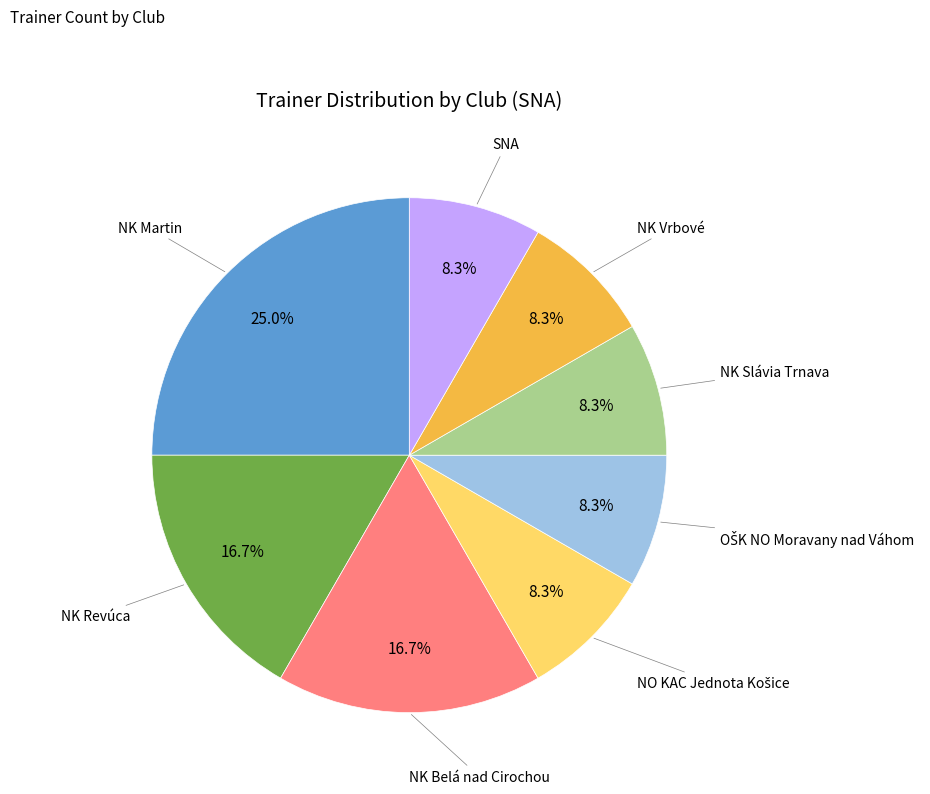

Does any single category account for the majority?

No